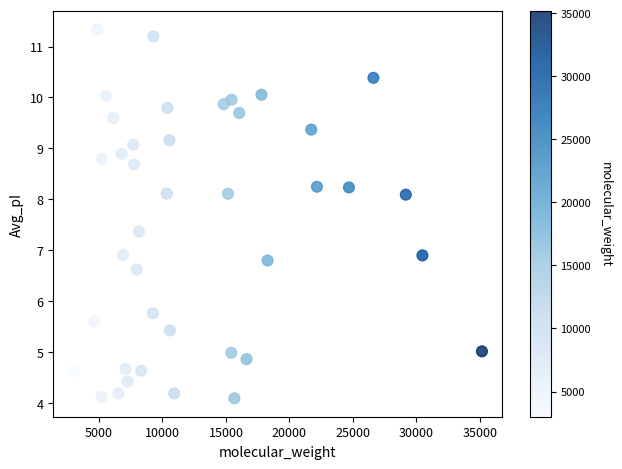

What is the range of Y values (max minus min)?

7.2